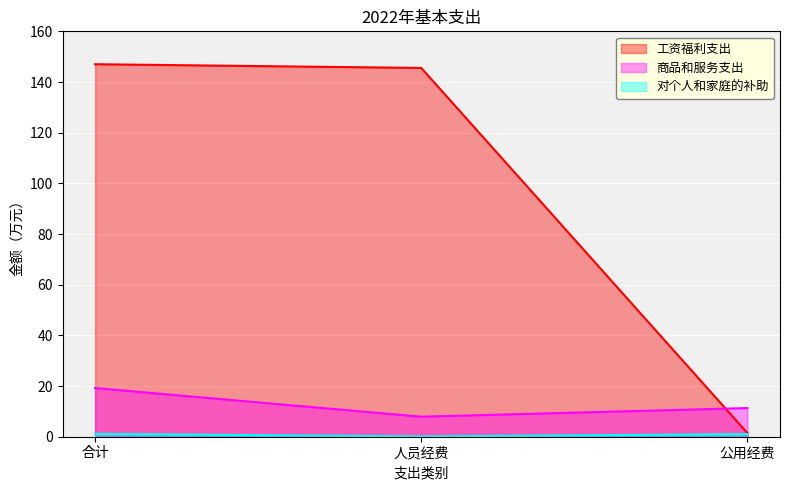

What is the difference between the maximum and minimum values in the 商品和服务支出 series?

11.3